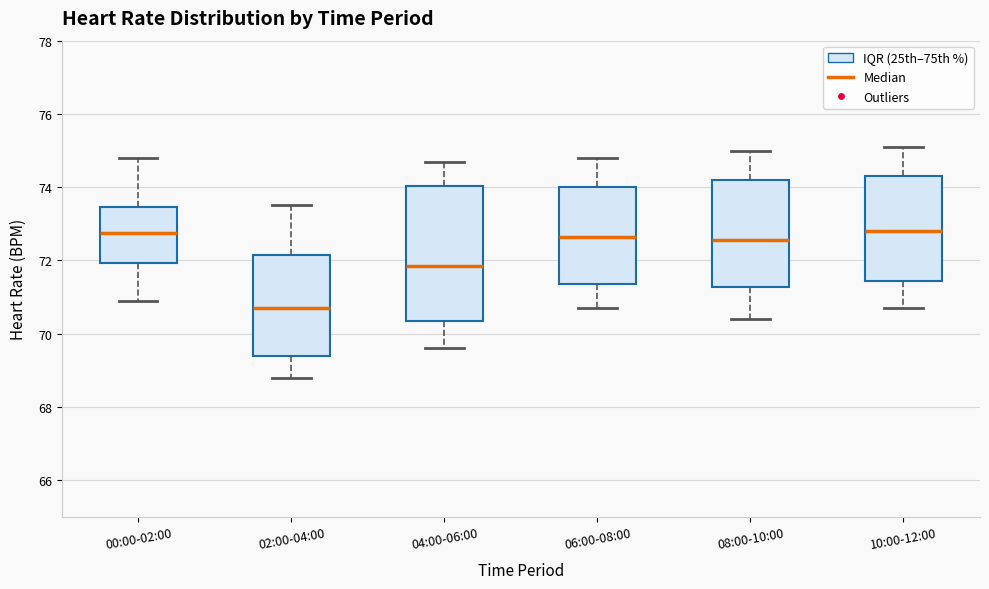

Which box has the lowest median line?

02:00-04:00